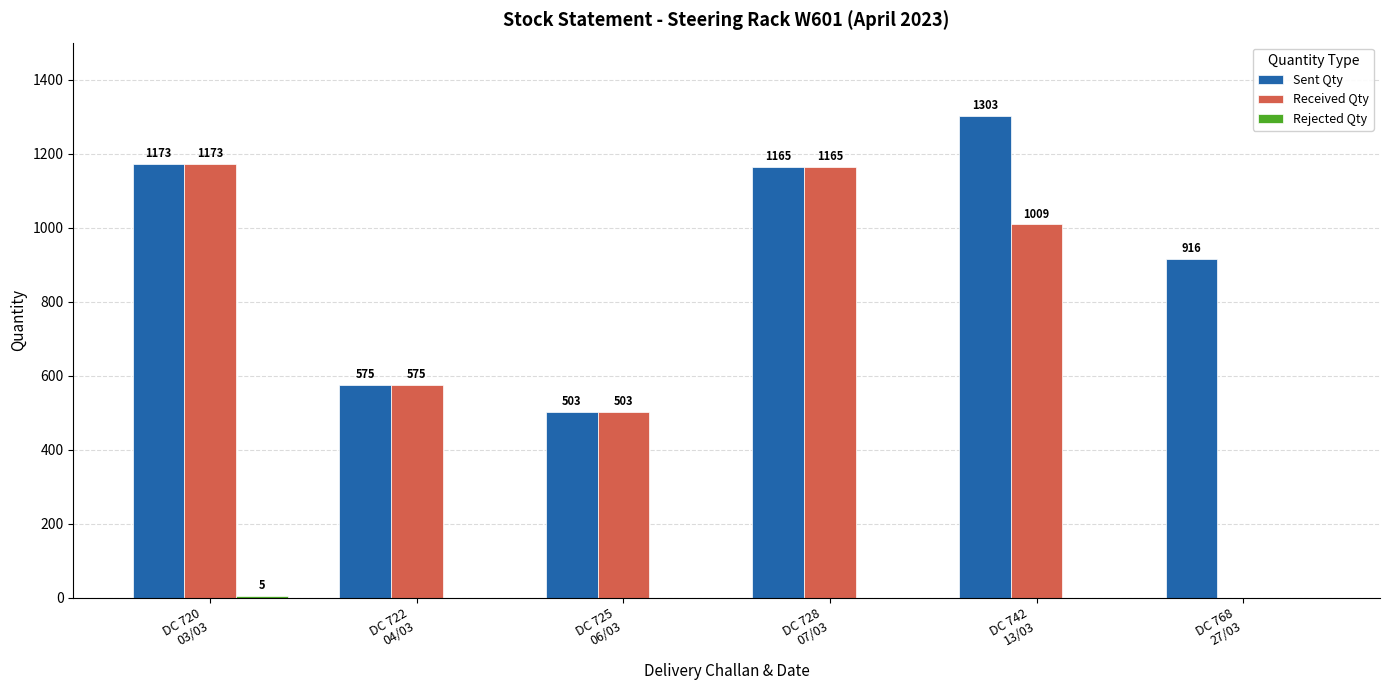

True or false: Received Qty has a value of 503 at DC 725
06/03.

True